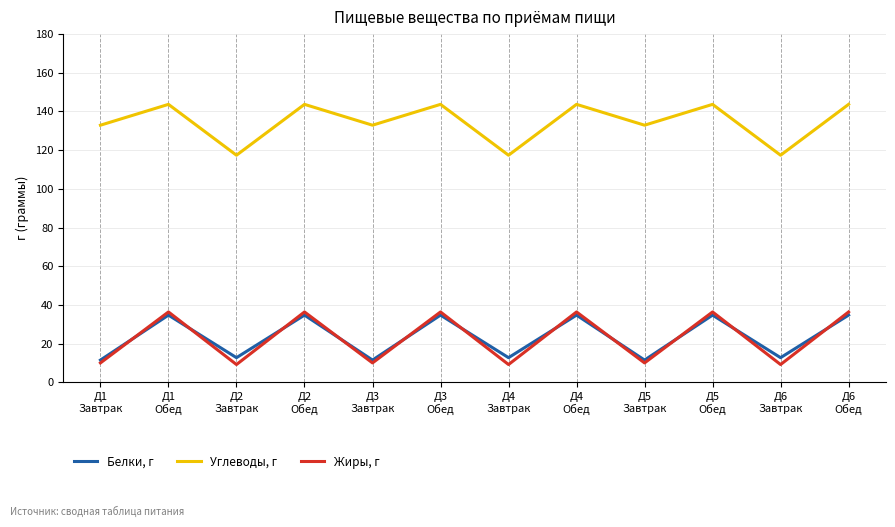

The Углеводы, г series shows 132.9 at Д5
Завтрак. True or false?

True